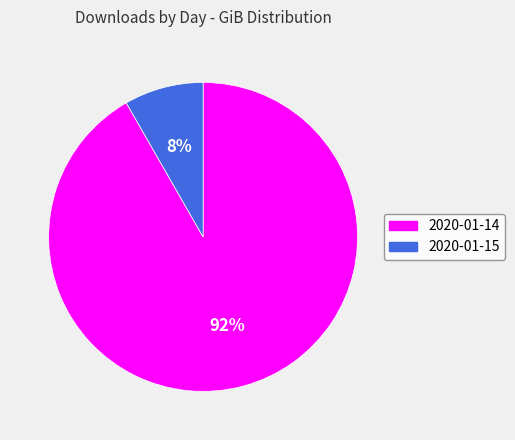

The 2020-01-15 slice represents 17% of the pie. True or false?

False